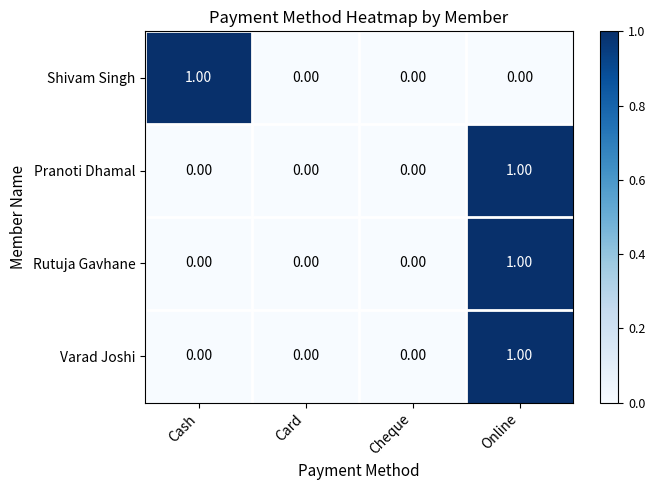

Count the number of data series in this chart.

4